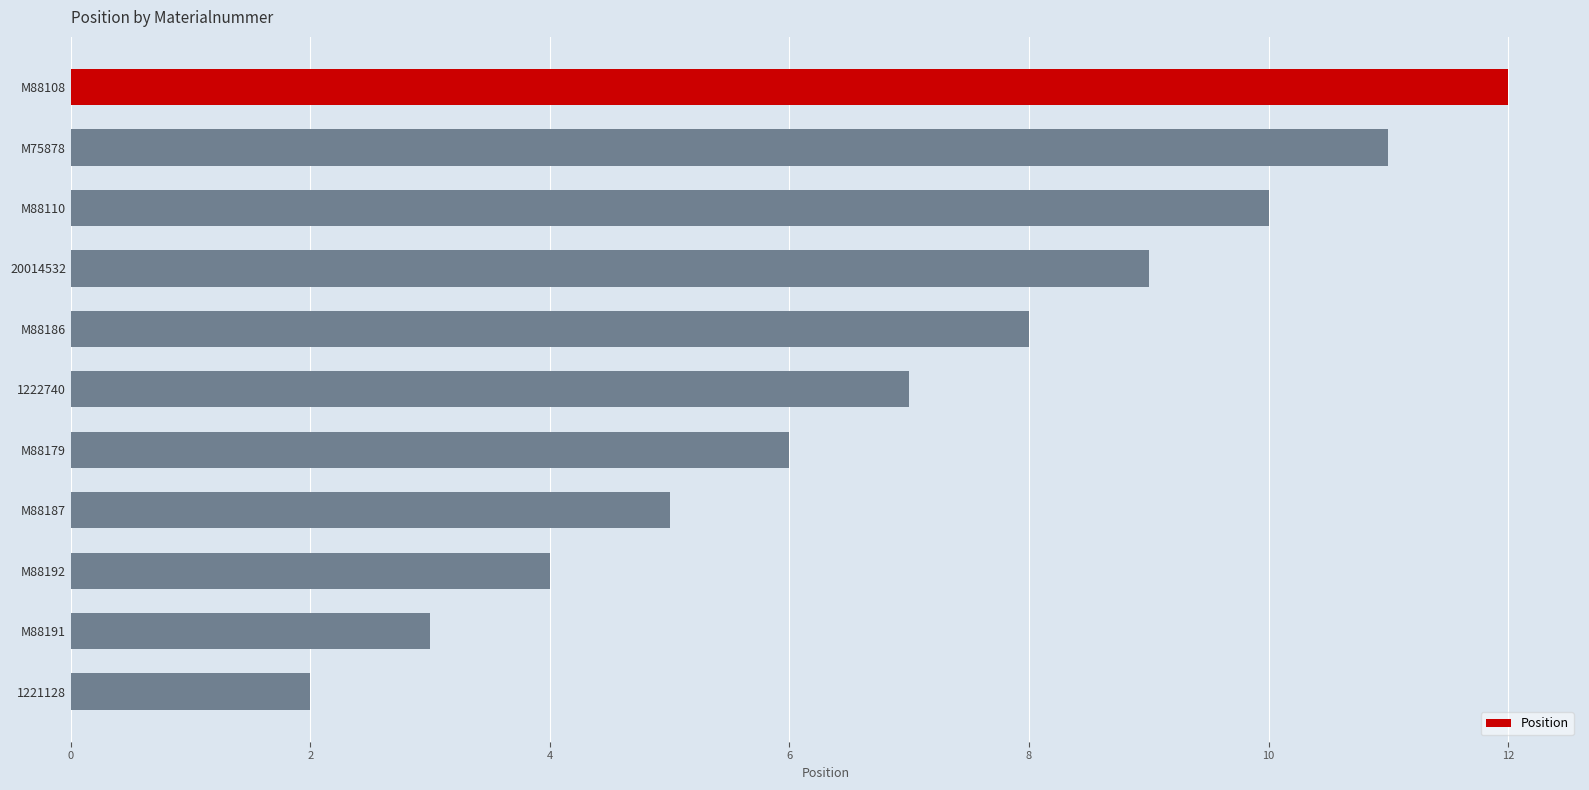

What is the sum of the values at M88192 and M88179?

10